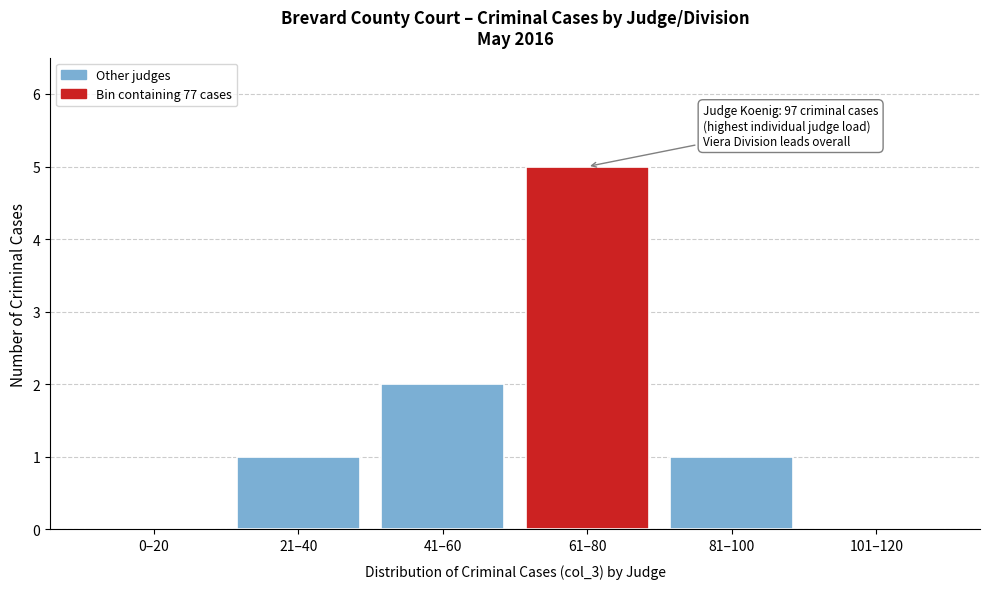

Reading left to right, extract all data points from this chart.

0–20=0	21–40=1	41–60=2	61–80=5	81–100=1	101–120=0